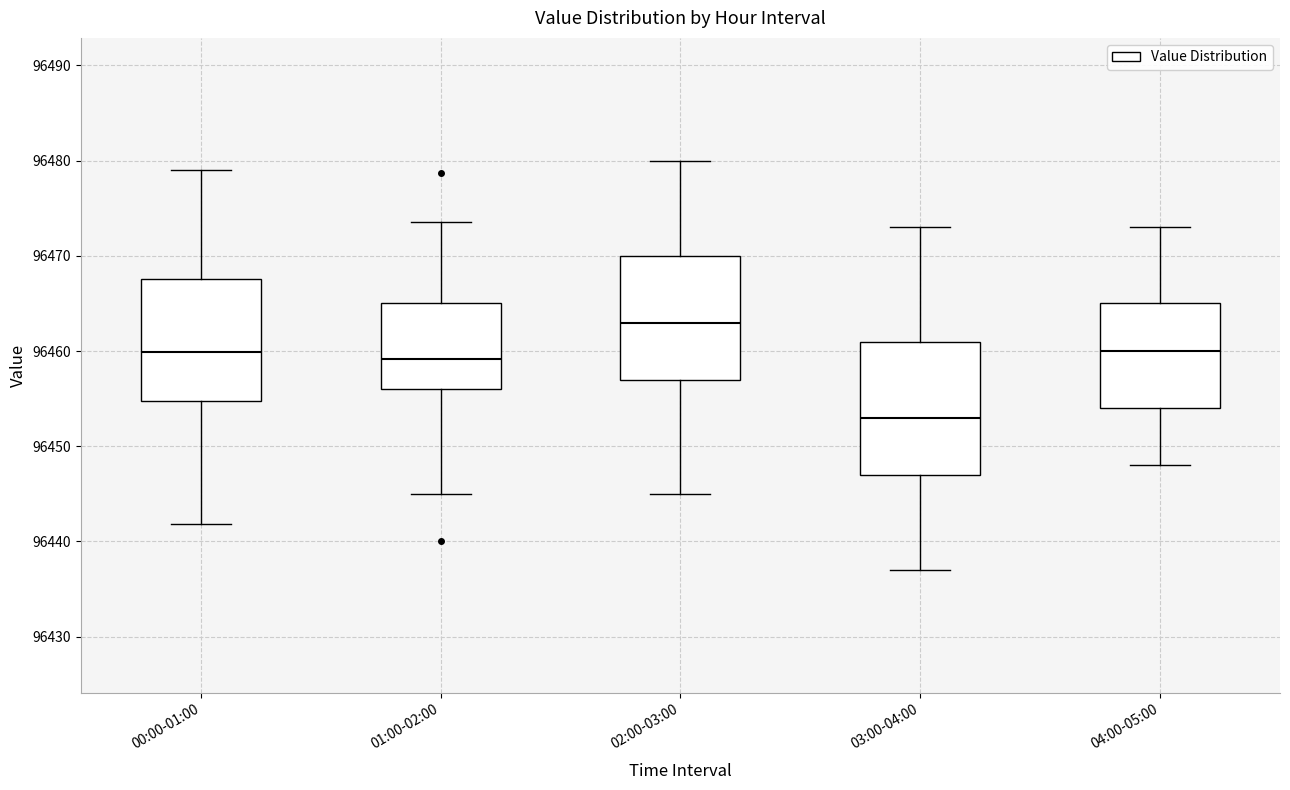

Which box's median line is the highest?

02:00-03:00